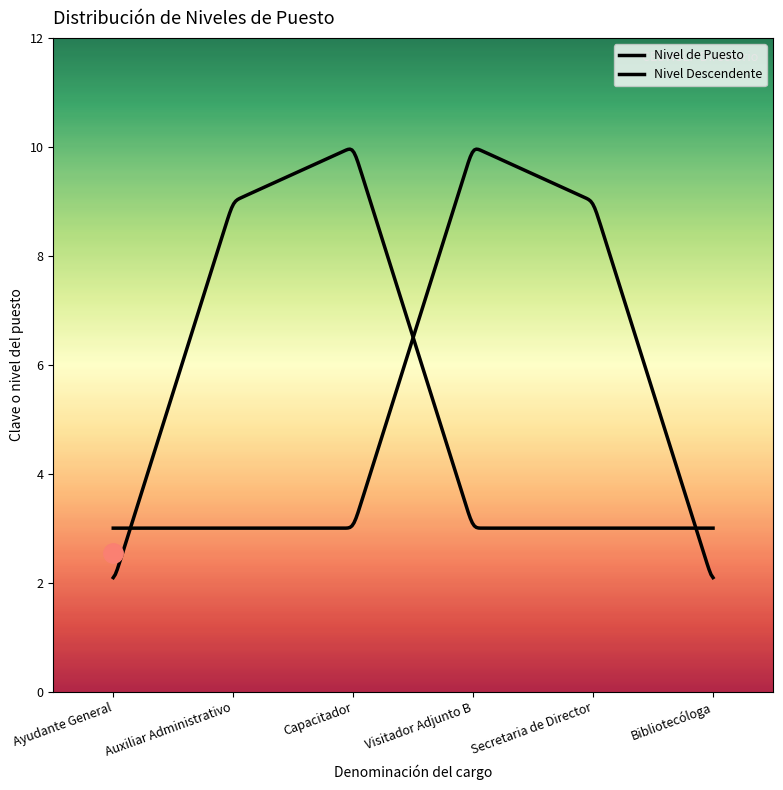

At which category does the chart reach its minimum across all series?

Ayudante General